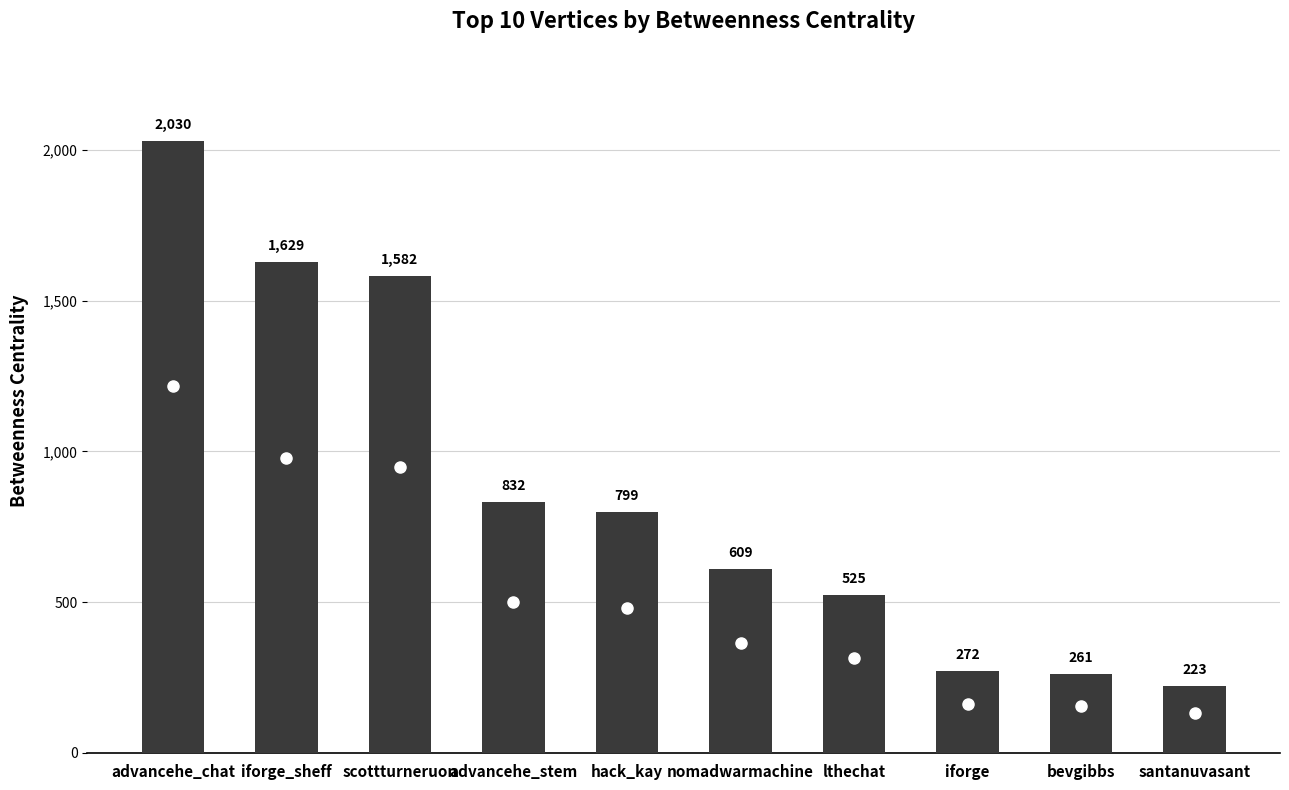

Which category has the highest value across all series?

advancehe_chat